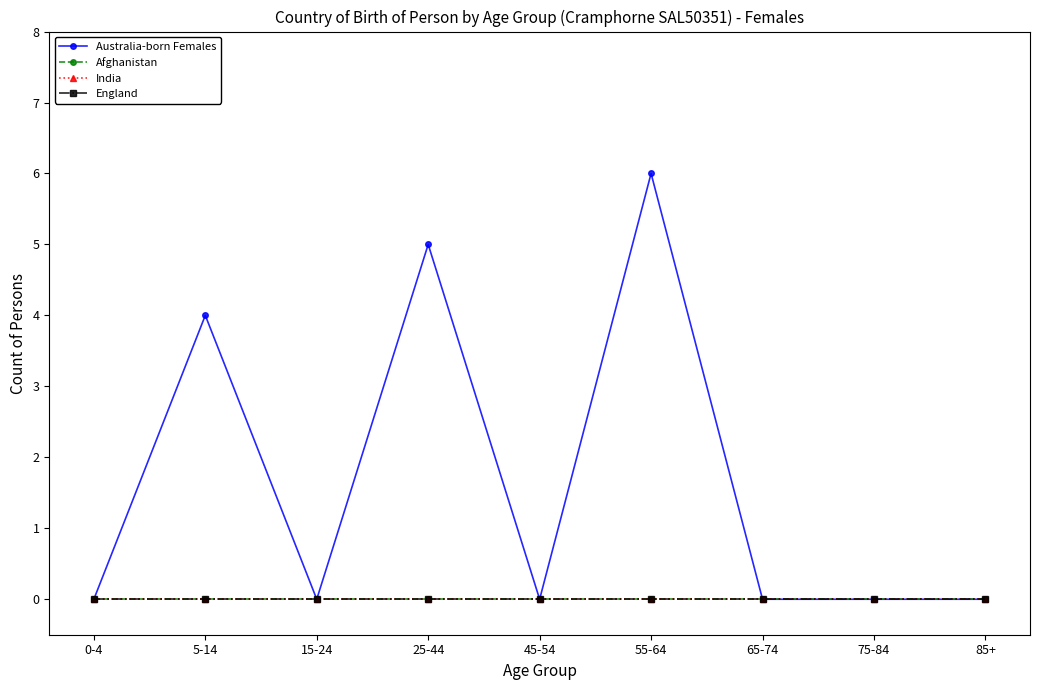

True or false: Afghanistan and Australia-born Females cross at least once.

False